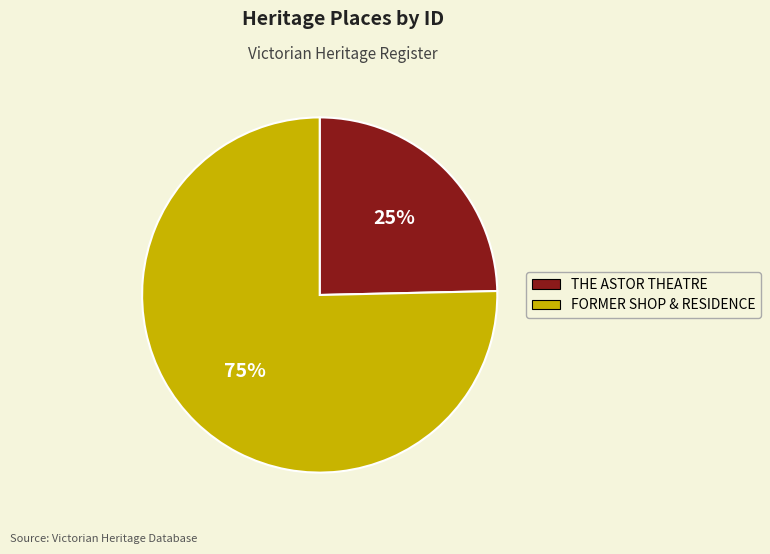

To the nearest percent, what is the combined percentage of FORMER SHOP & RESIDENCE and THE ASTOR THEATRE?

100%